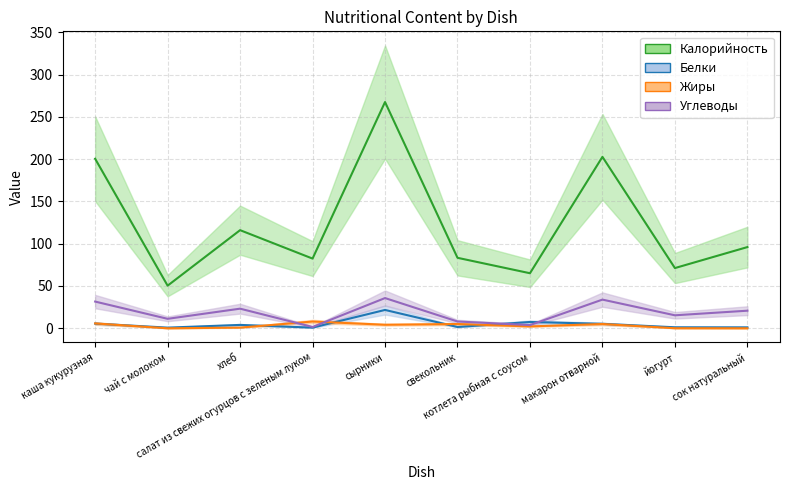

True or false: Жиры and Калорийность cross at least once.

False